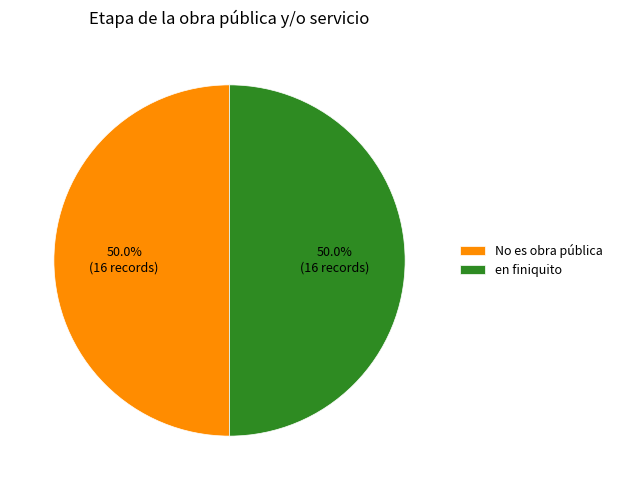

Combined, what portion of the pie is en finiquito and No es obra pública?

100.0%